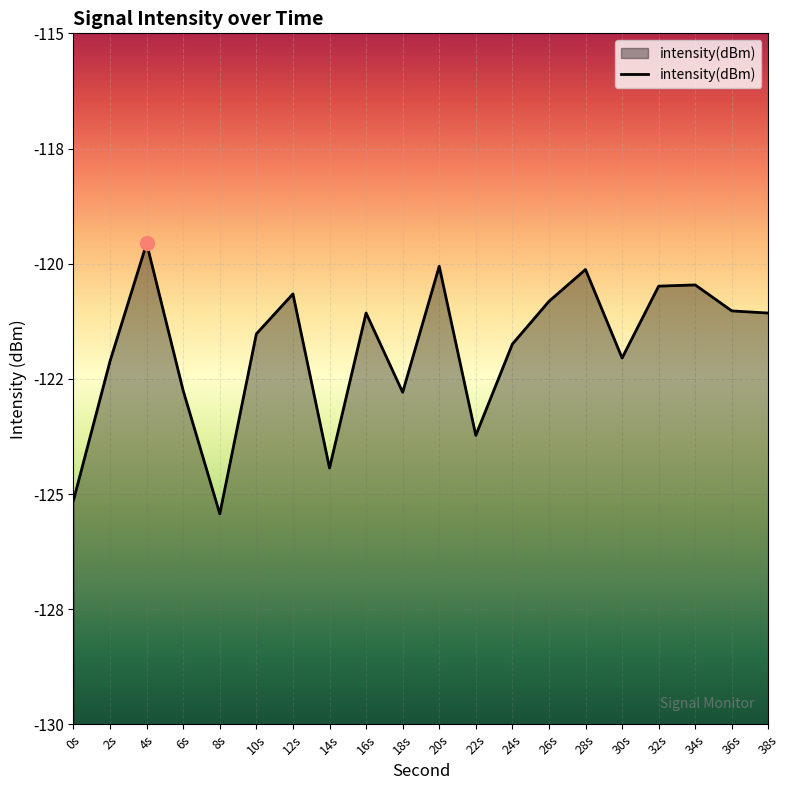

What is the change in value from 28s to 32s?

-0.4